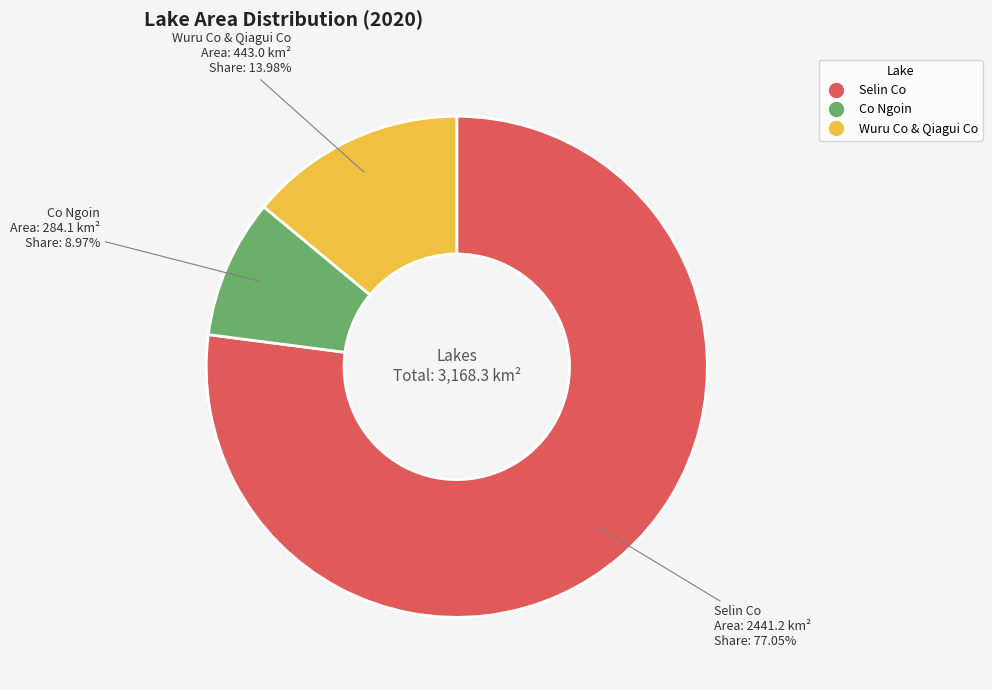

To the nearest percent, what percentage of the pie is Co Ngoin?

9%